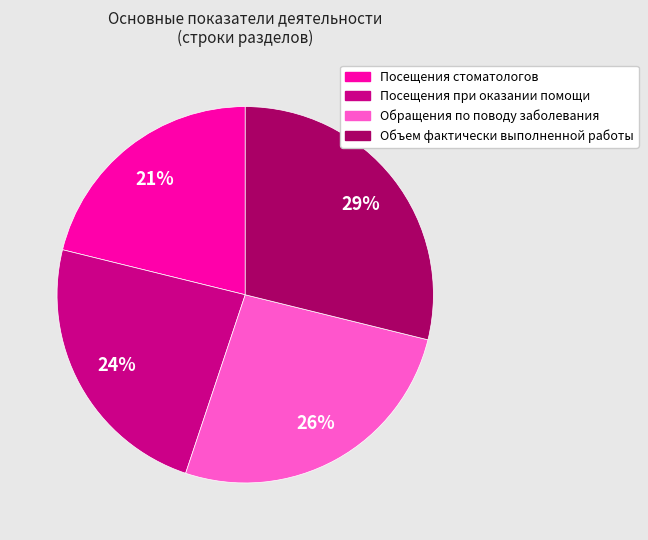

Is it true that Посещения стоматологов is 10% of the pie?

False